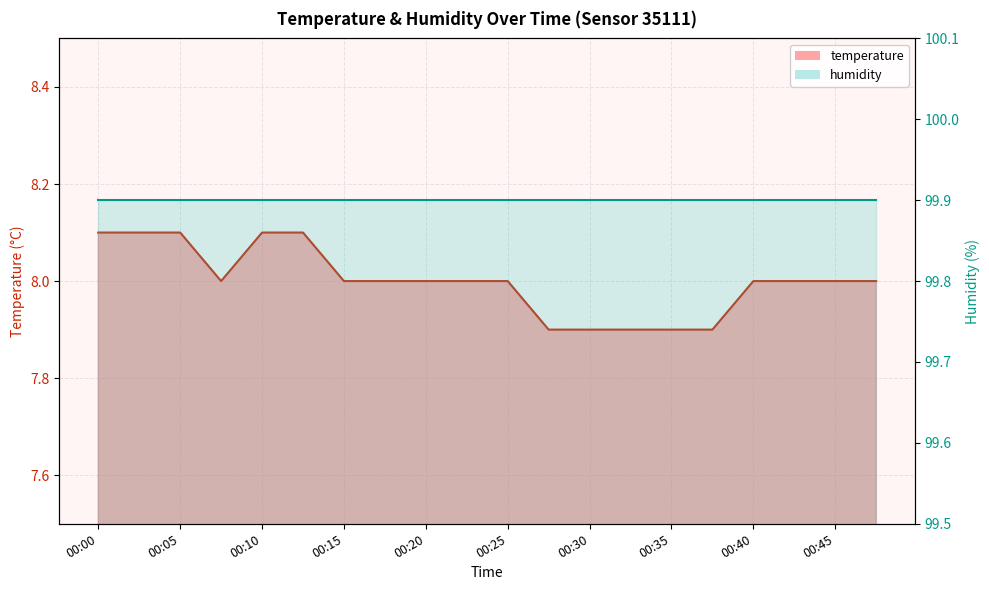

What is the value of the 15th point from the left?

7.9